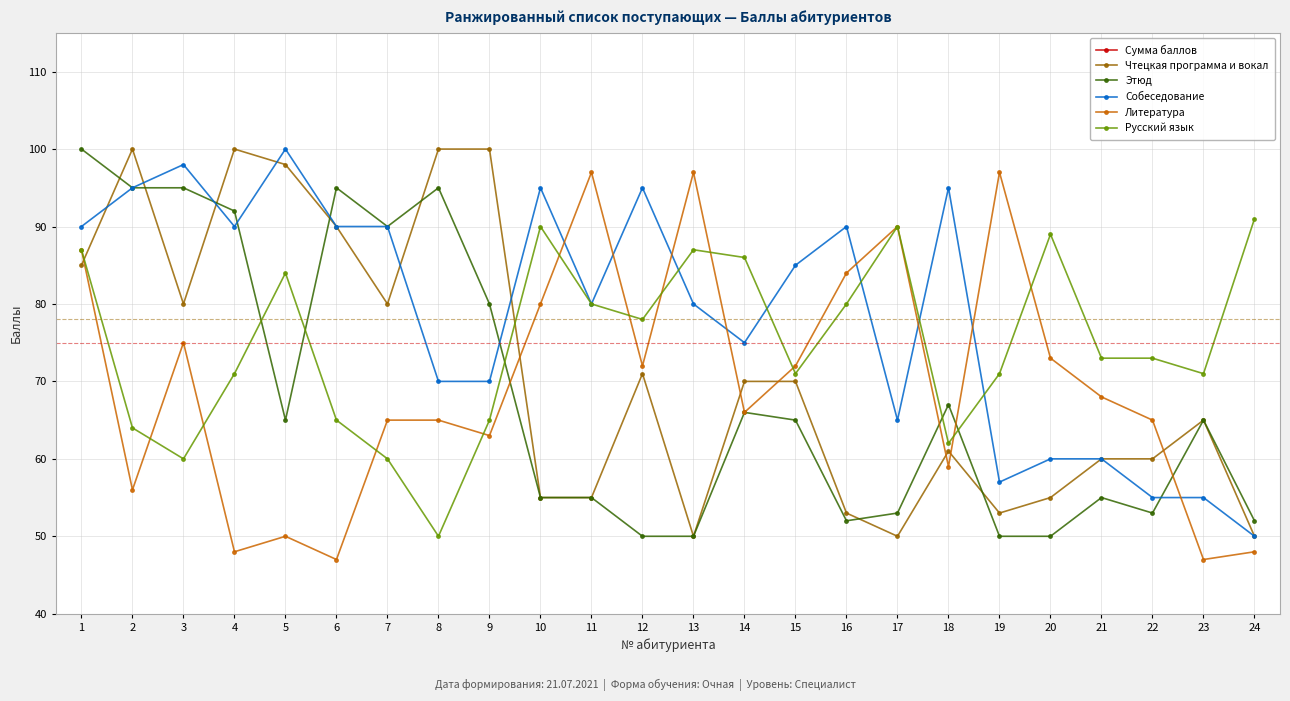

Between 20 and 16, which is larger?

16